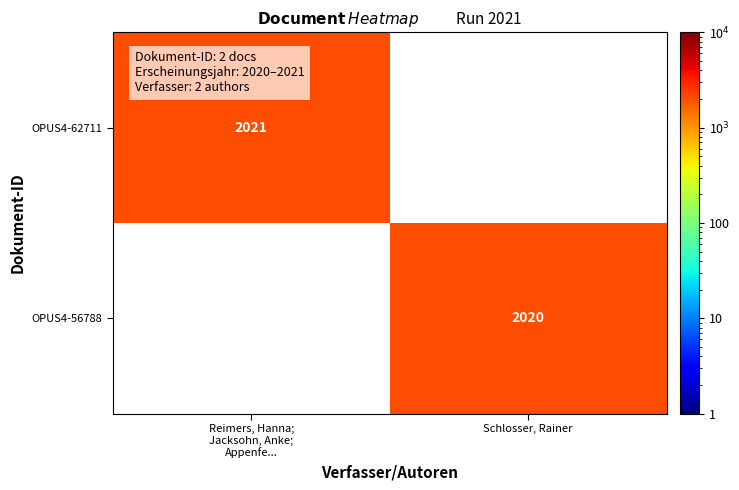

The OPUS4-56788 series shows 3367 at Schlosser, Rainer. True or false?

False